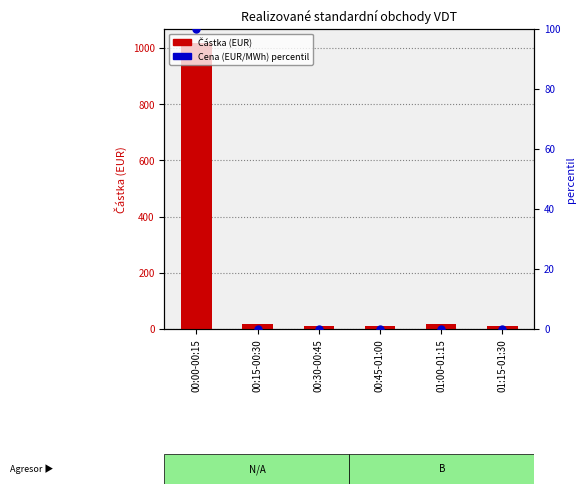

Which series reaches the minimum Y coordinate?

Cena (EUR/MWh) percentil